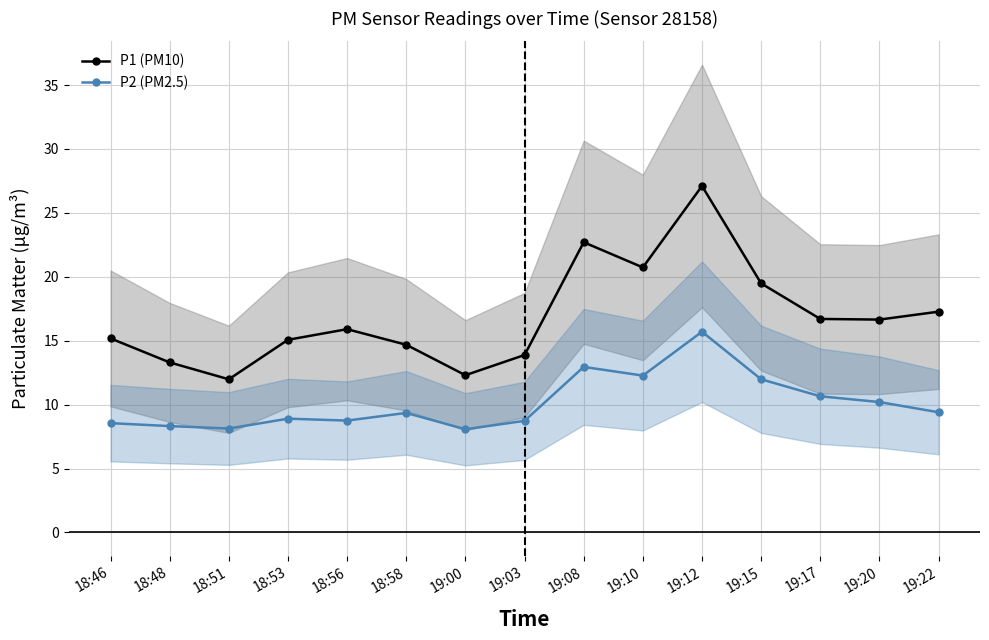

The P2 (PM2.5) series shows 11.5 at 19:00. True or false?

False